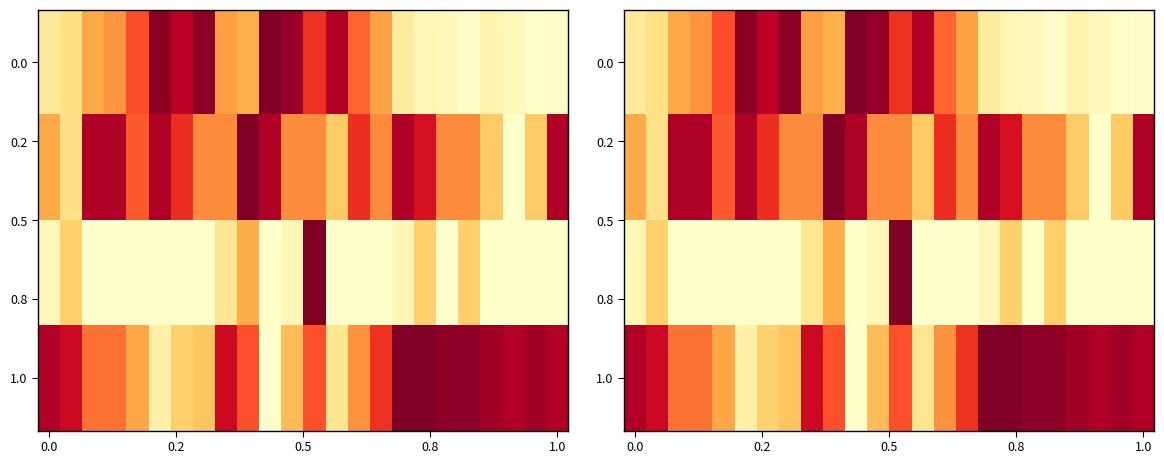

What is the spread (max minus min) of values at 8?

0.7